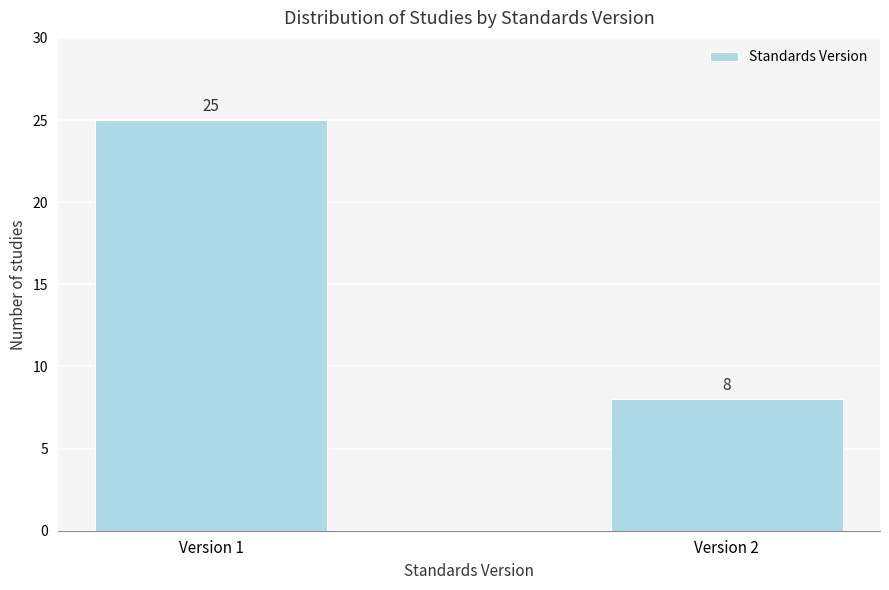

Reading left to right, what are all the values shown in this chart?

25	8